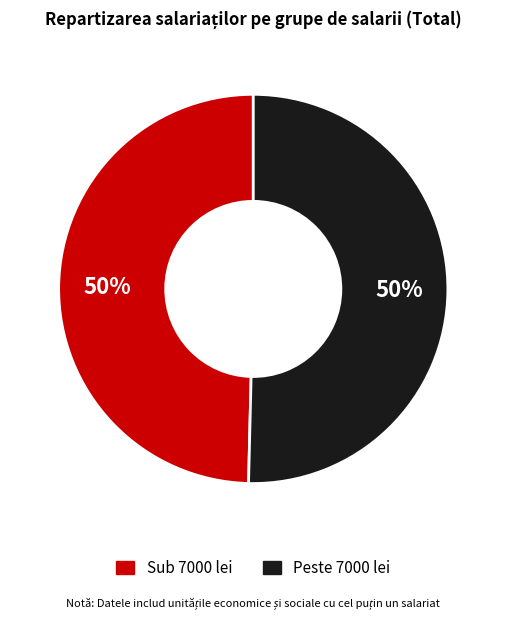

To the nearest percent, what is the average slice percentage?

50%